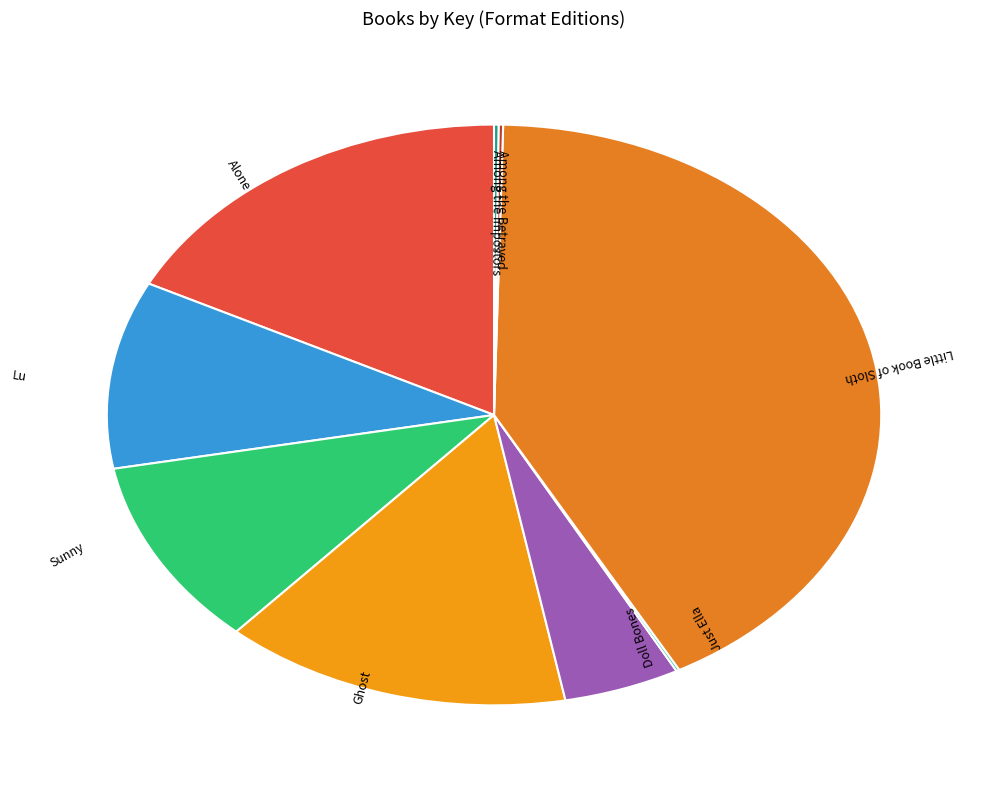

The Ghost slice represents 5% of the pie. True or false?

False